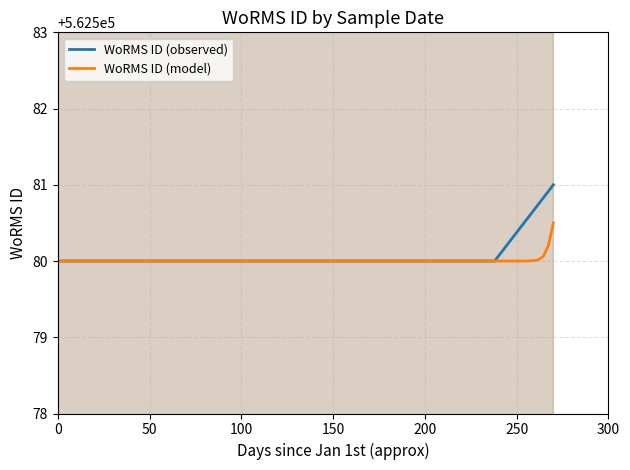

Approximately how many times larger is the value at 27-09-2013 compared to 26-08-2014?

1.0